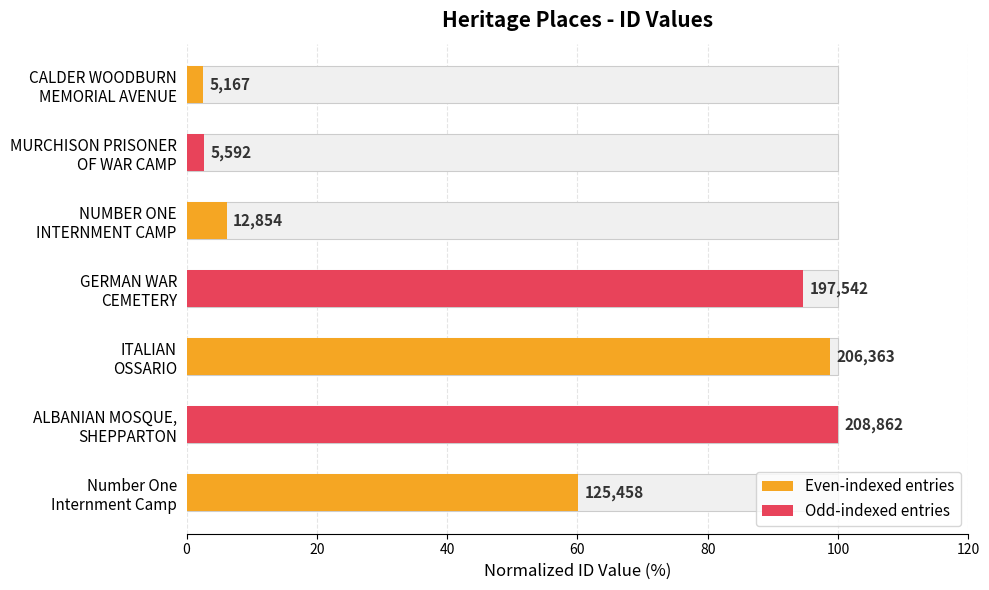

What is the ratio of the value at 80 to the value at 0?

39.9